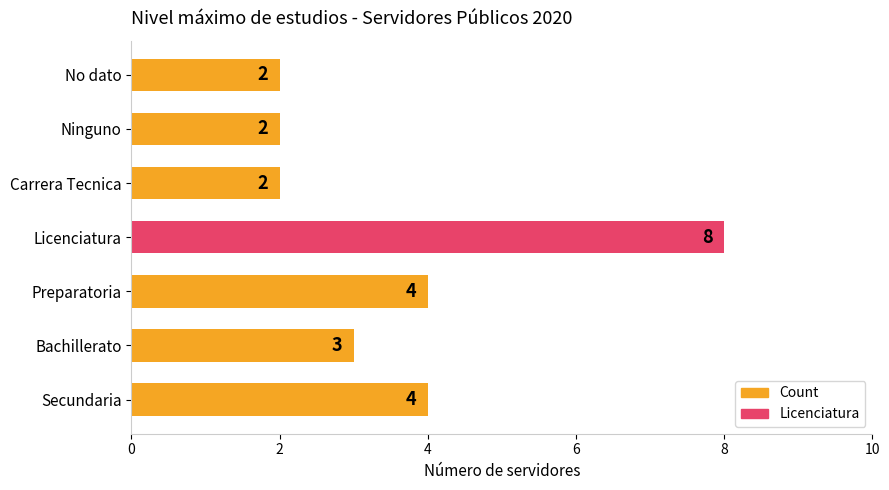

Reading bottom to top, what are all the values shown in this chart?

4	3	4	8	2	2	2